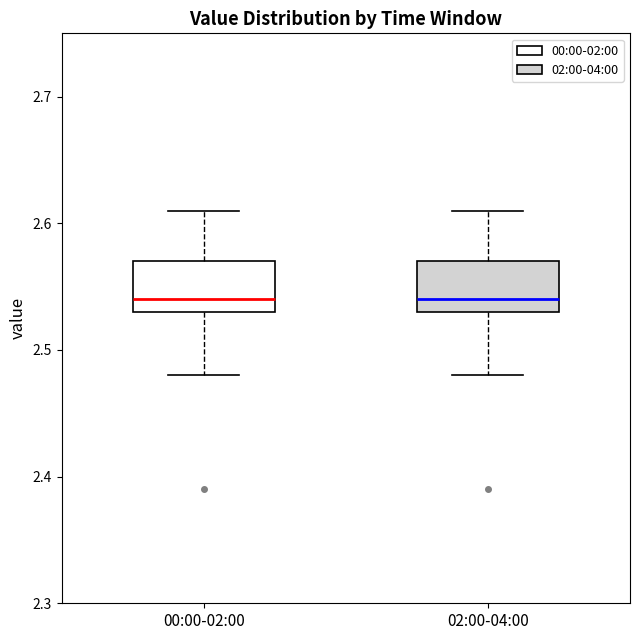

Reading left to right, transcribe this box plot: for each box, give where its median line is, the range the box spans, and where its two whiskers end, as read against the y-axis. The values are not printed on the chart, so give them approximately, as read against the axis.

00:00-02:00: median 2.54, box 2.53 to 2.57, whiskers 2.48 to 2.61
02:00-04:00: median 2.54, box 2.53 to 2.57, whiskers 2.48 to 2.61